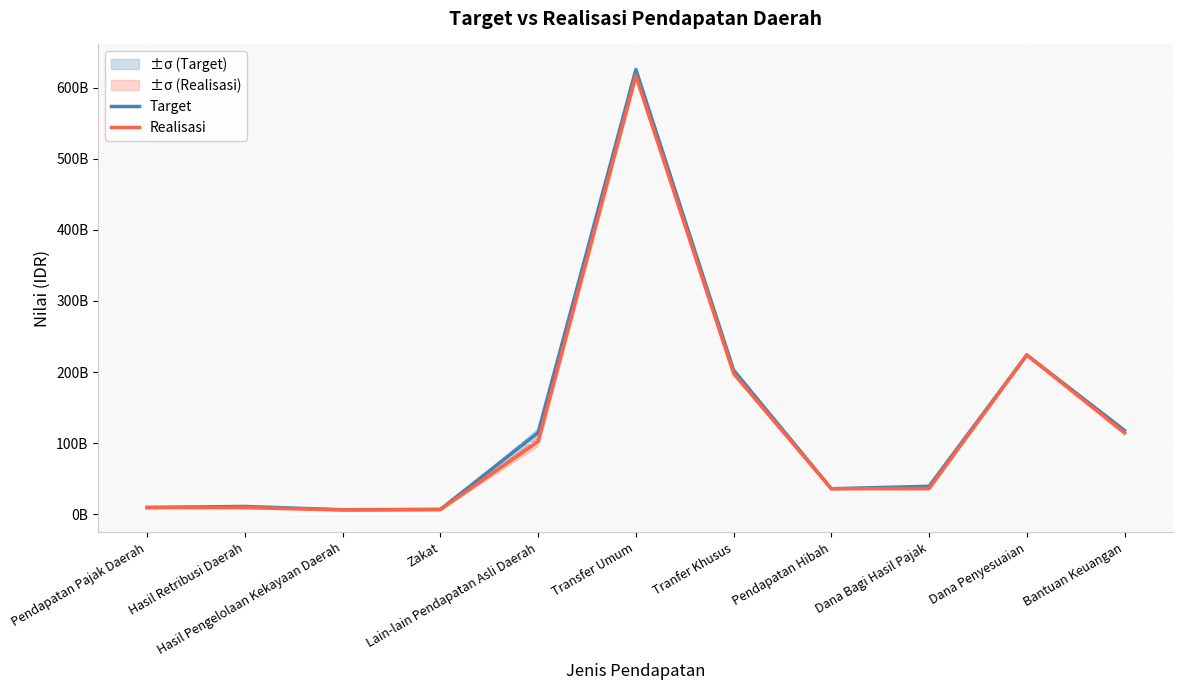

True or false: Realisasi and Target cross at least once.

False